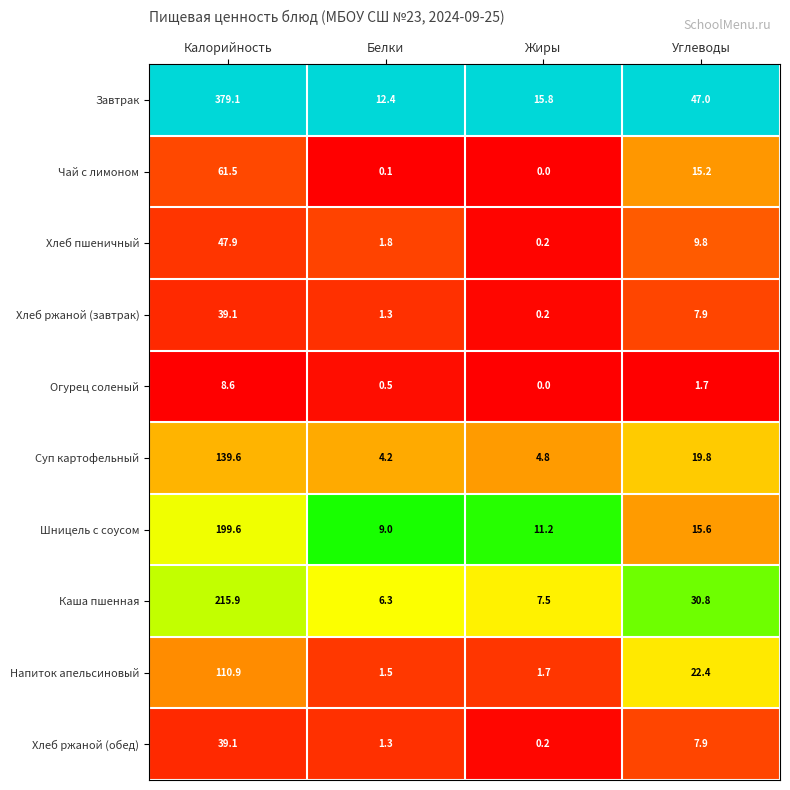

What is the spread (max minus min) of values at Углеводы?

45.3